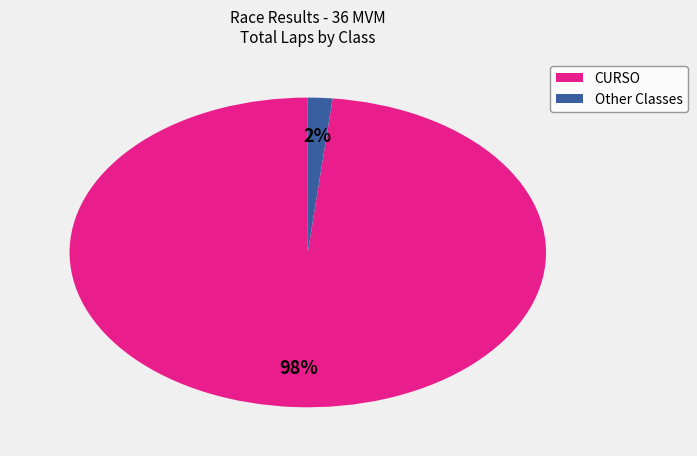

Is there a majority slice in this chart?

Yes